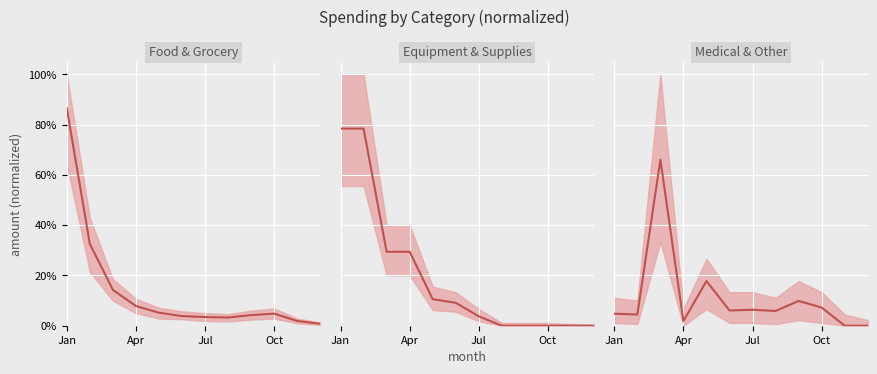

Is the value of Equipment & Supplies at 9 greater than the value of Medical & Other at 8?

No